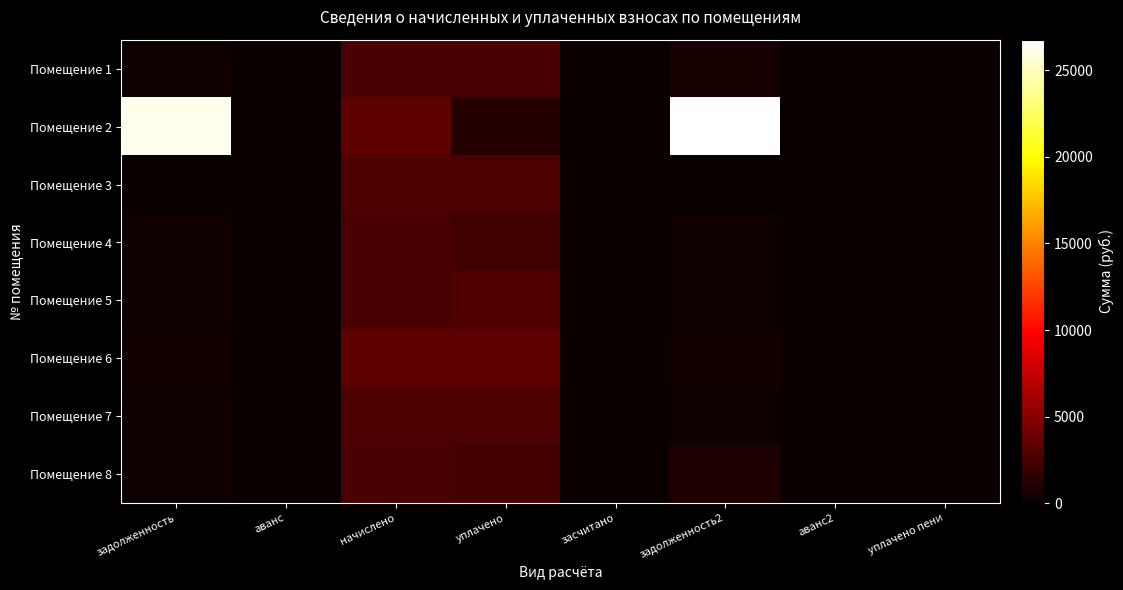

At which category does the chart reach its peak across all series?

задолженность2